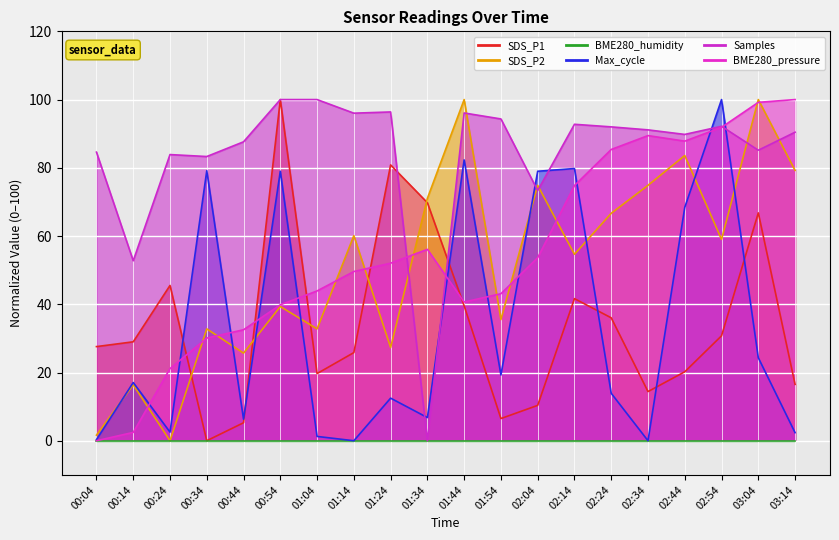

How many intersections are there between Samples and Max_cycle?

6